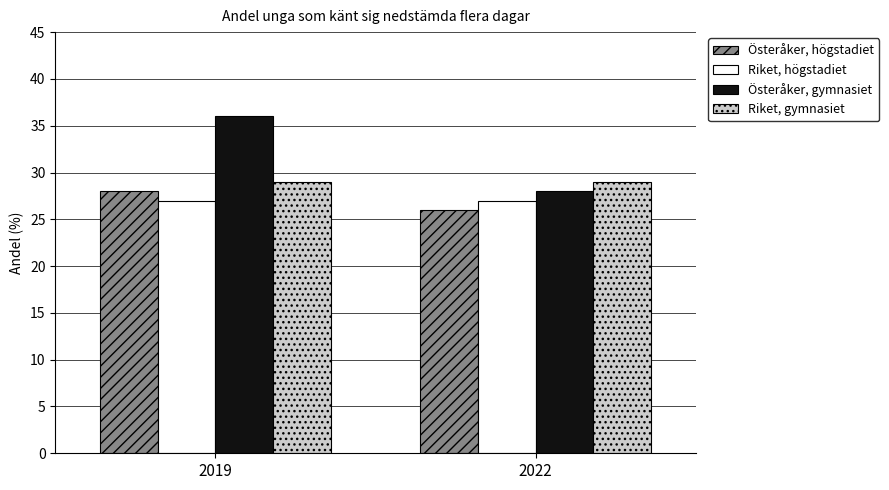

What is the greatest value displayed?

36